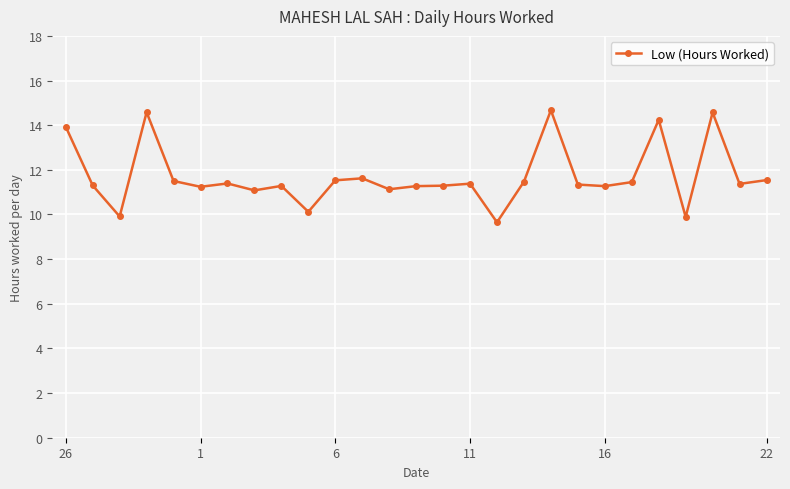

What is the value of the 7th point from the left?

11.4